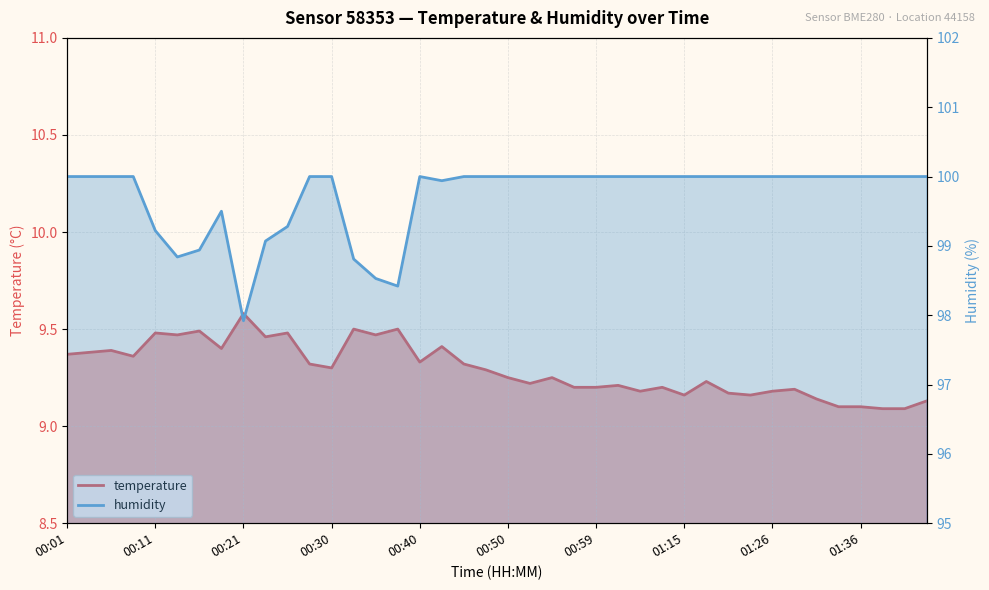

What is the difference between the second highest and minimum values in the temperature series?

0.4